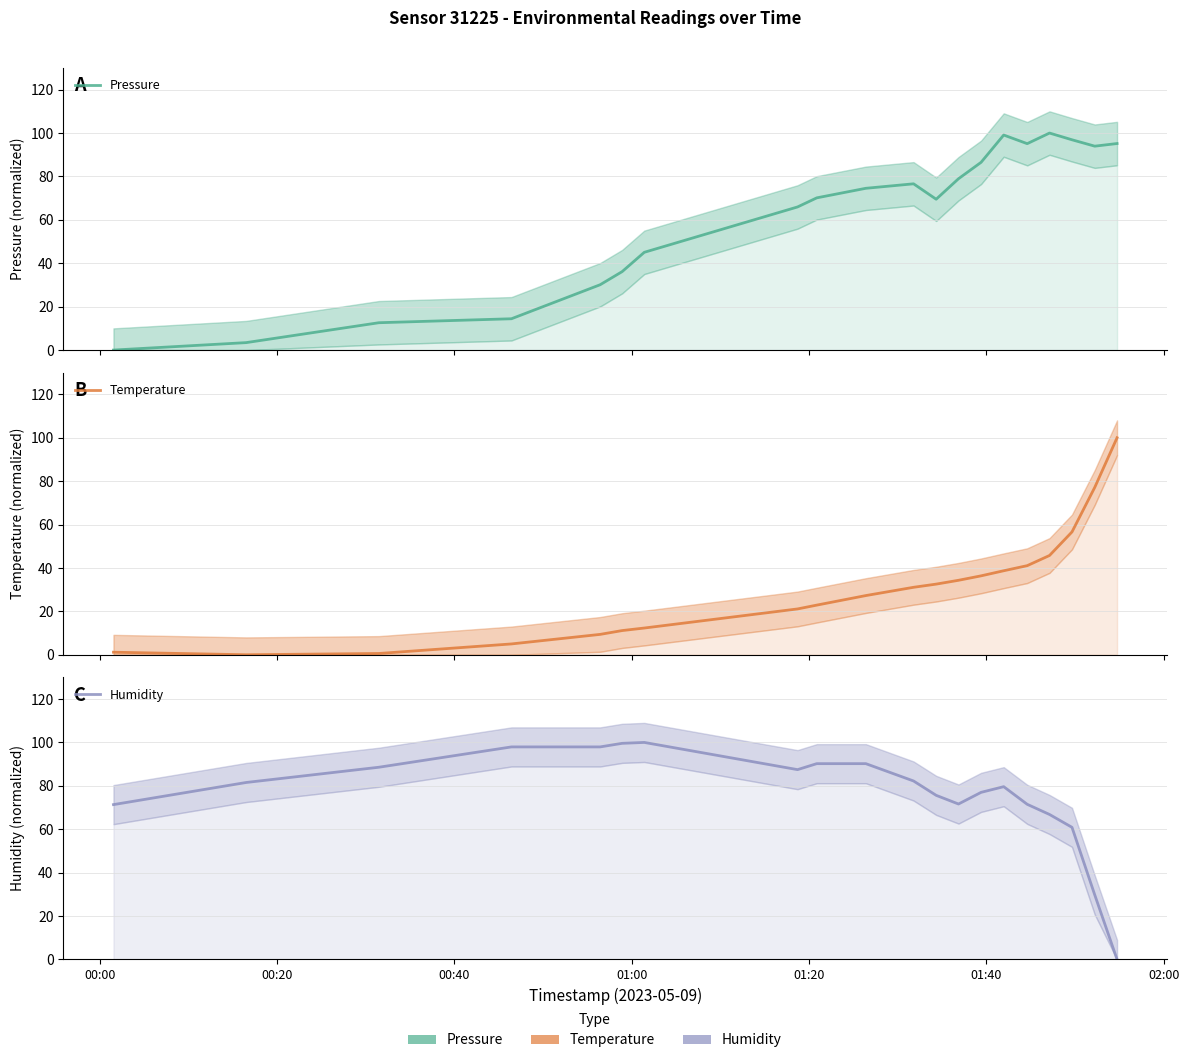

What is the highest value of the Pressure series?

100.0